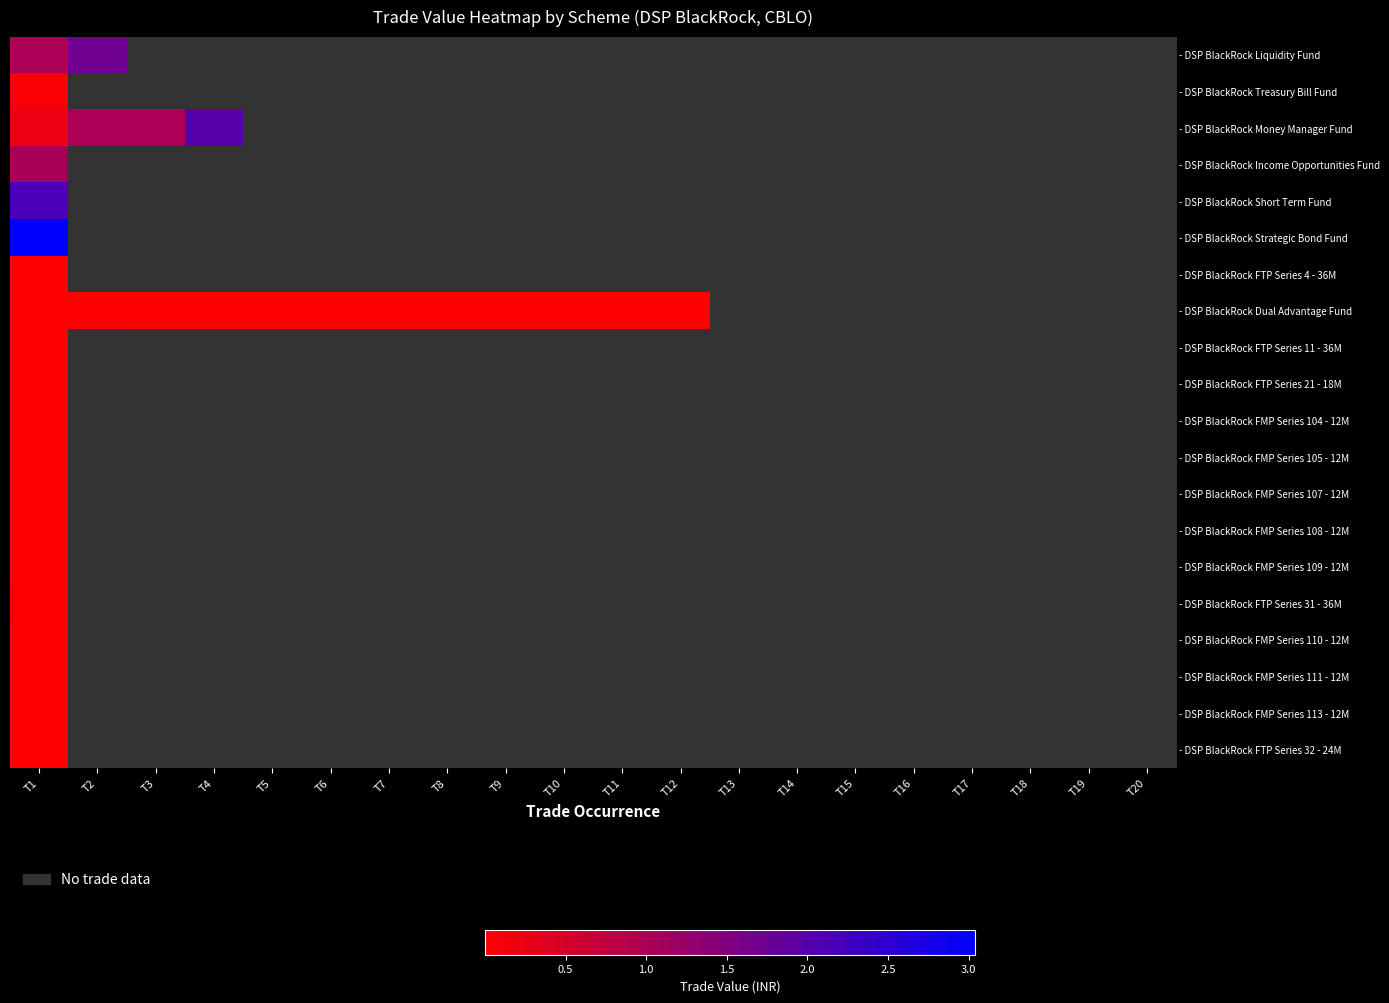

How many data points does each series have?

20